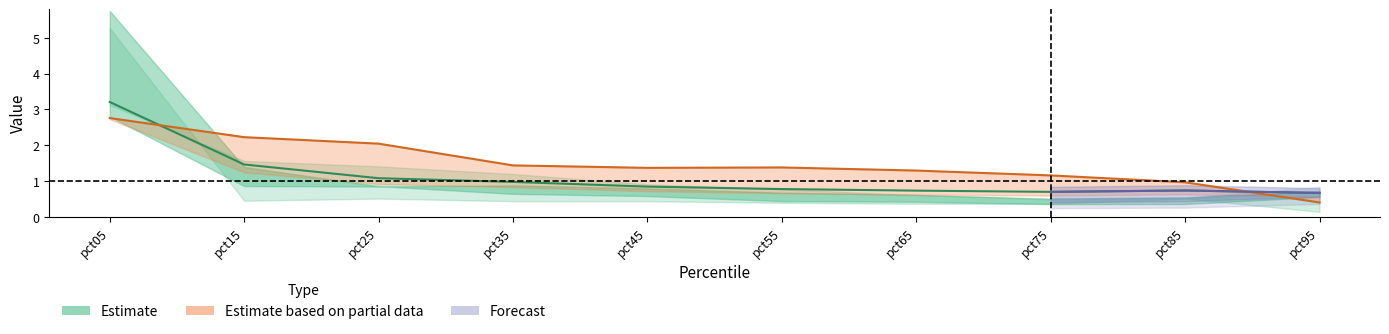

What is the sum of all values?

11.2